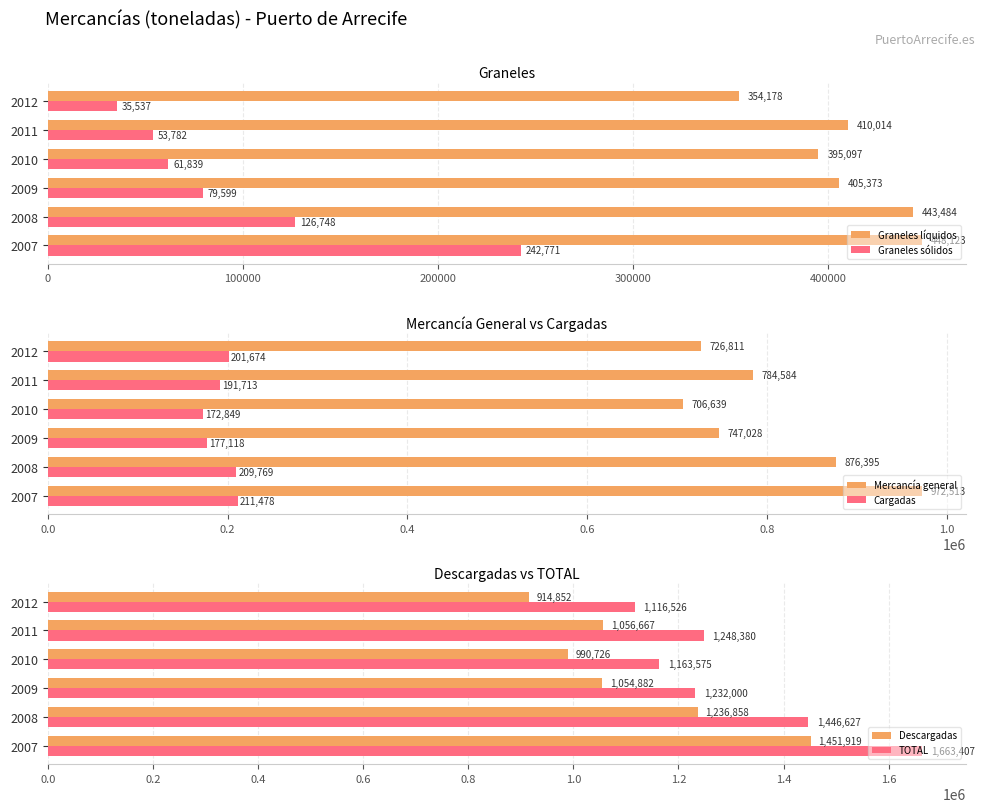

What is the value of the Descargadas bar at the 1st from the left?

1451919